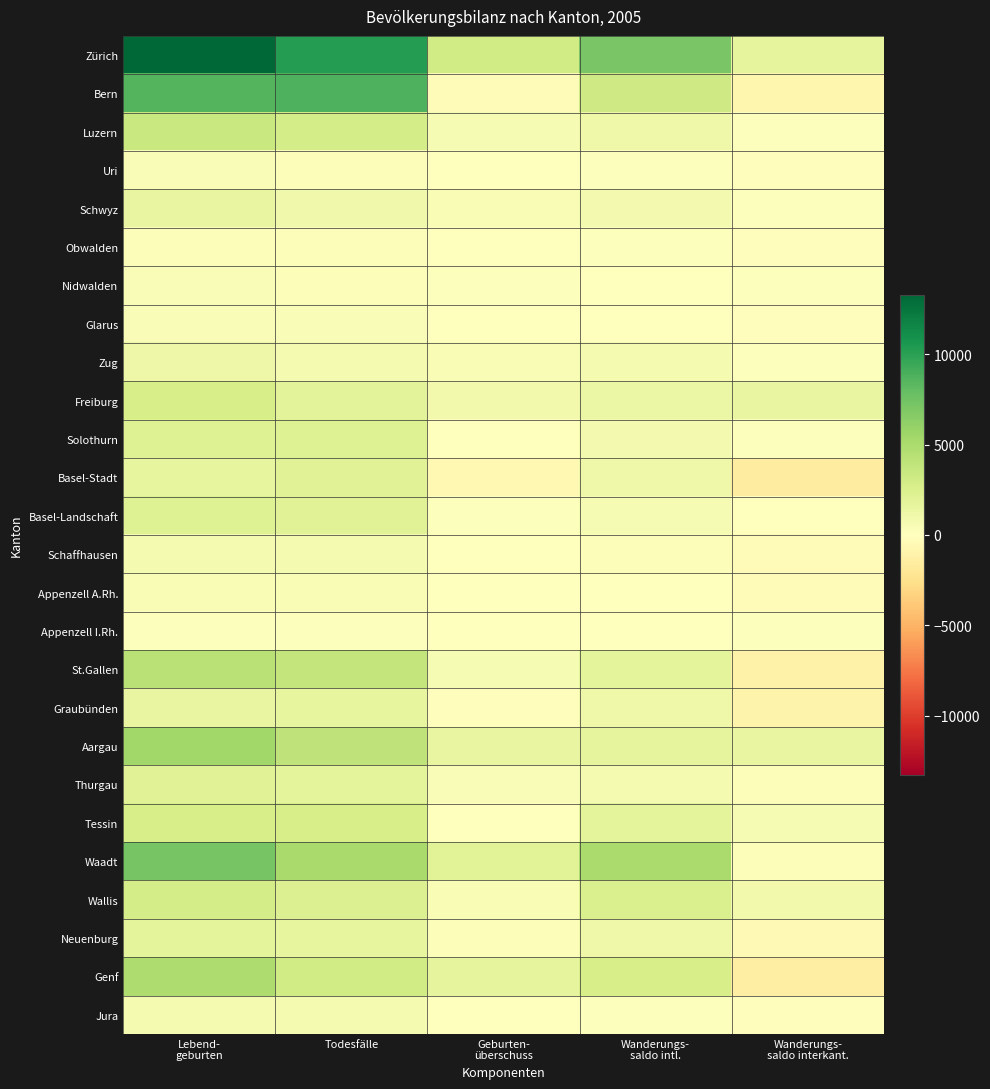

What is the spread (max minus min) of values at Wanderungs-
saldo intl.?

7057